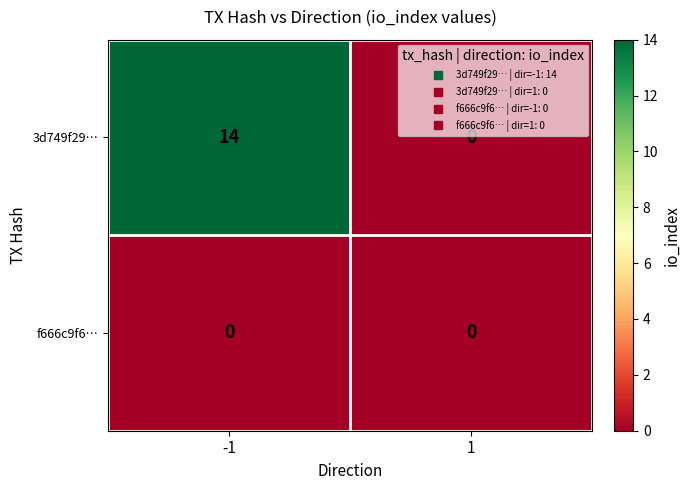

Reading left to right, list all the values displayed in this chart.

3d749f29…: 14	0
f666c9f6…: 0	0